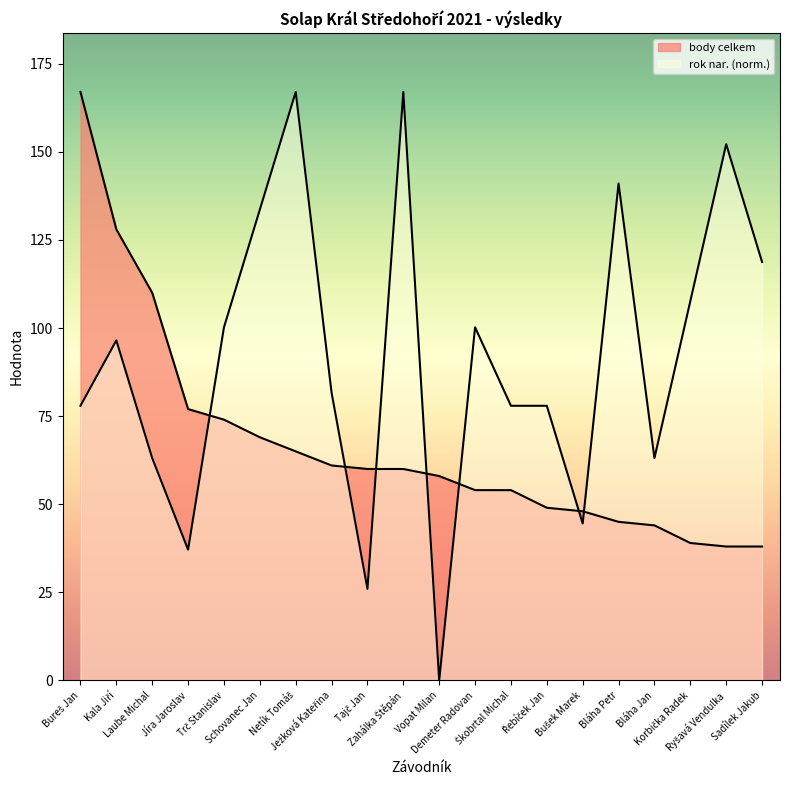

Between Řebíček Jan and Bláha Jan, which is larger?

Řebíček Jan